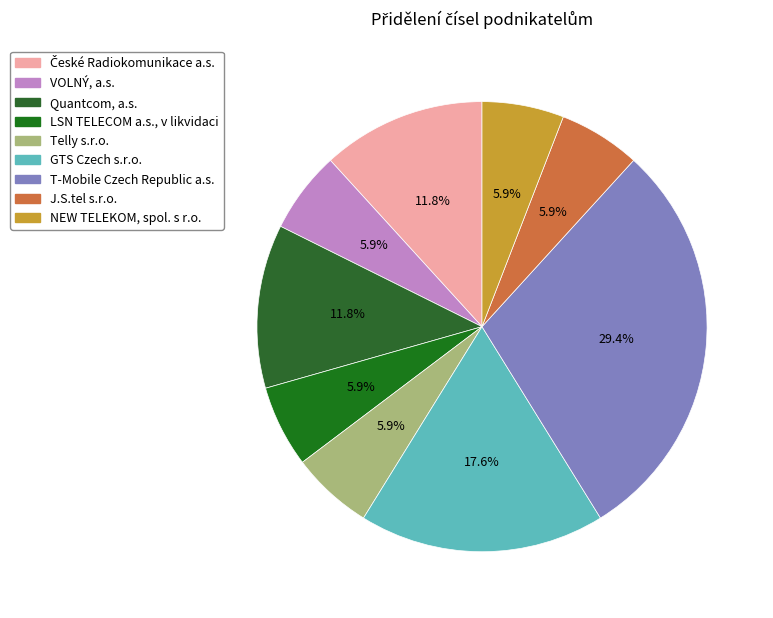

Count the number of slices in the pie.

9